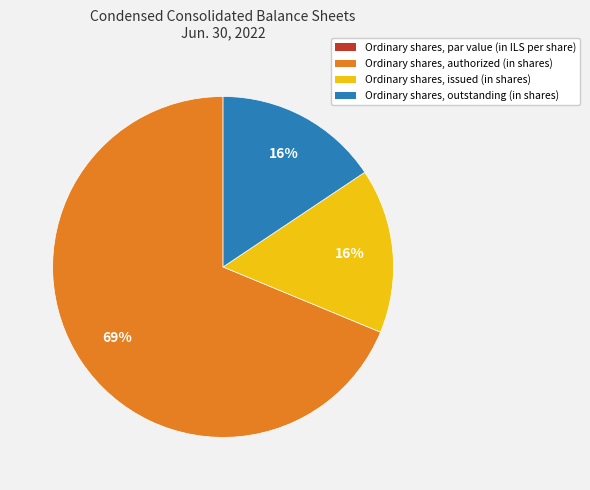

What percentage is the Ordinary shares, issued (in shares) slice, to the nearest percent?

16%